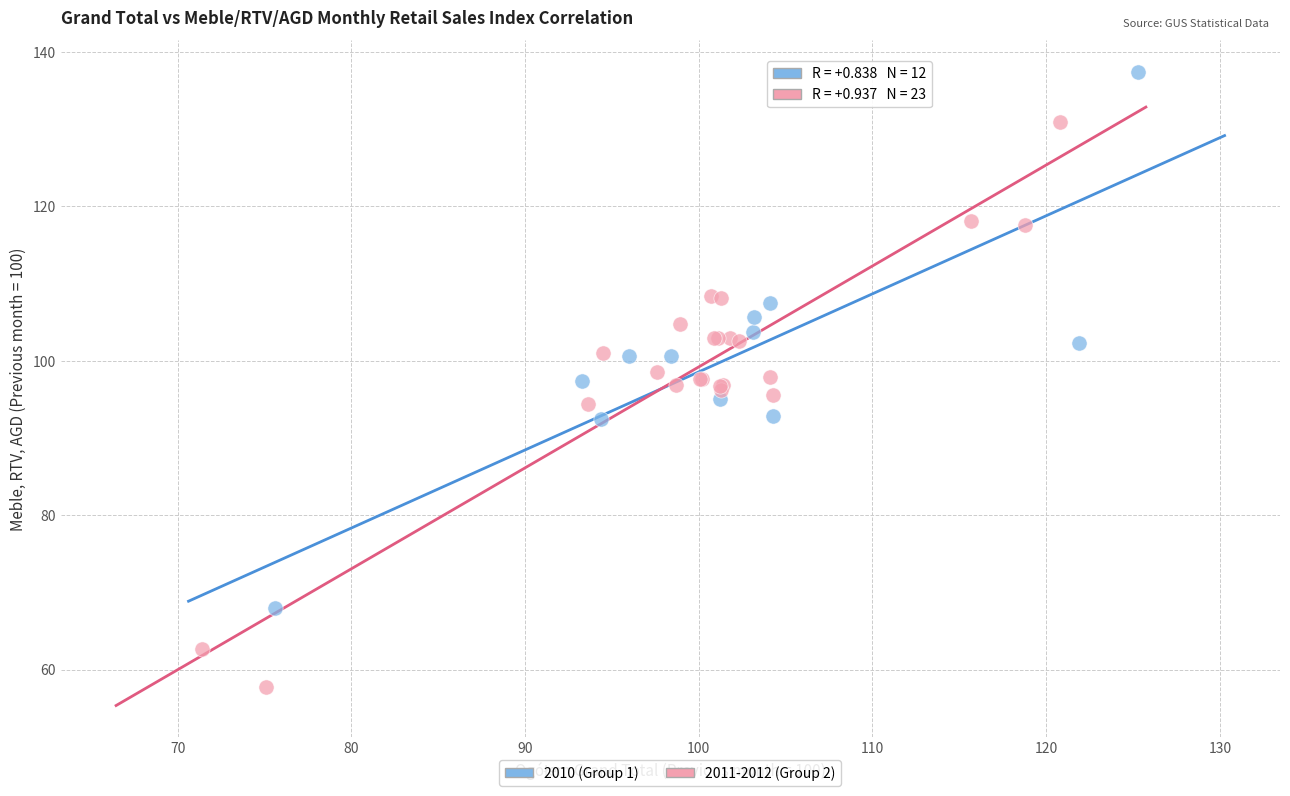

Which series reaches the minimum Y coordinate?

2011-2012 (Group 2)